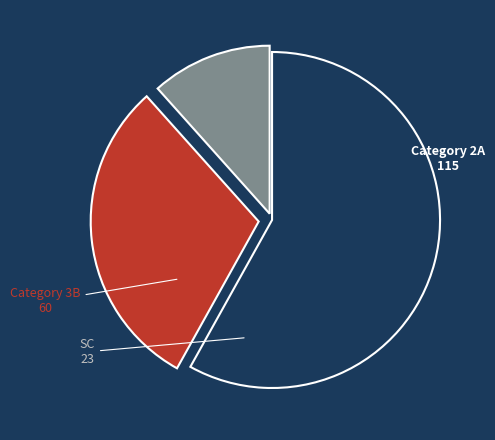

Is there a majority slice in this chart?

Yes